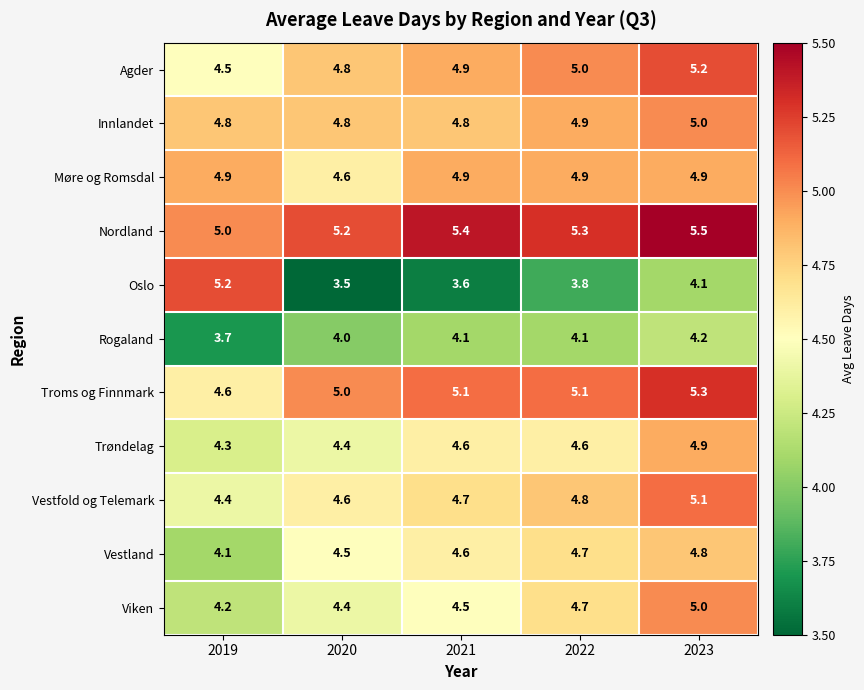

What is the greatest value displayed?

5.5